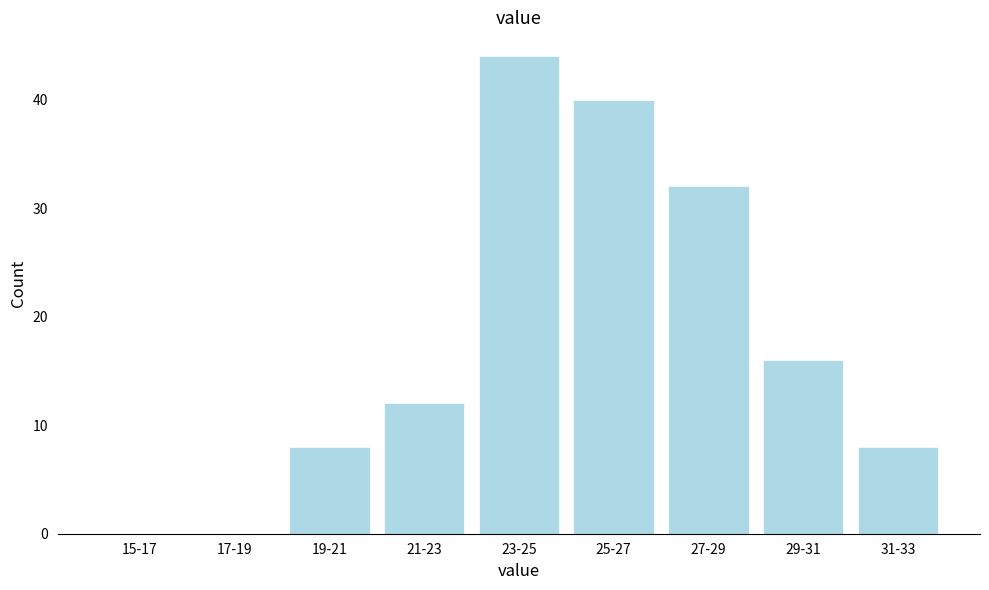

Reading left to right, what are all the values shown in this chart?

15-17=0	17-19=0	19-21=8	21-23=12	23-25=44	25-27=40	27-29=32	29-31=16	31-33=8